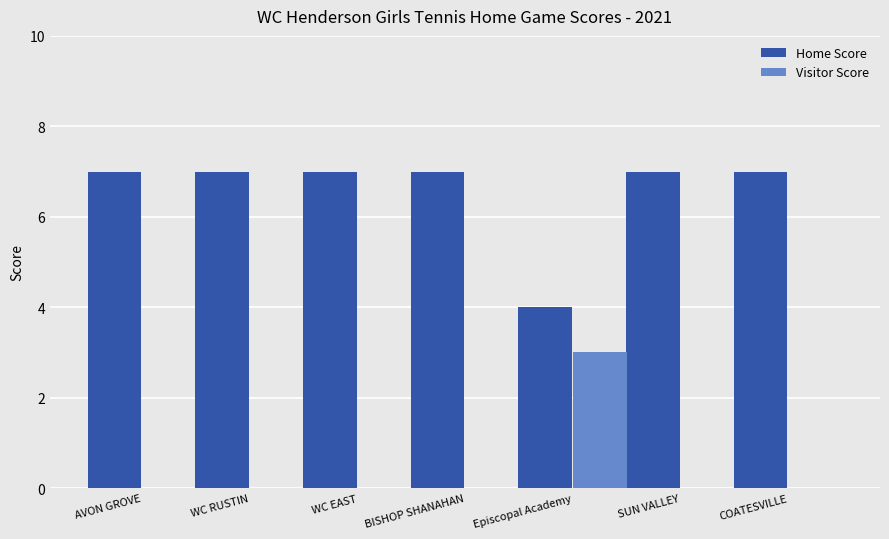

What is the highest value of the Visitor Score series?

3